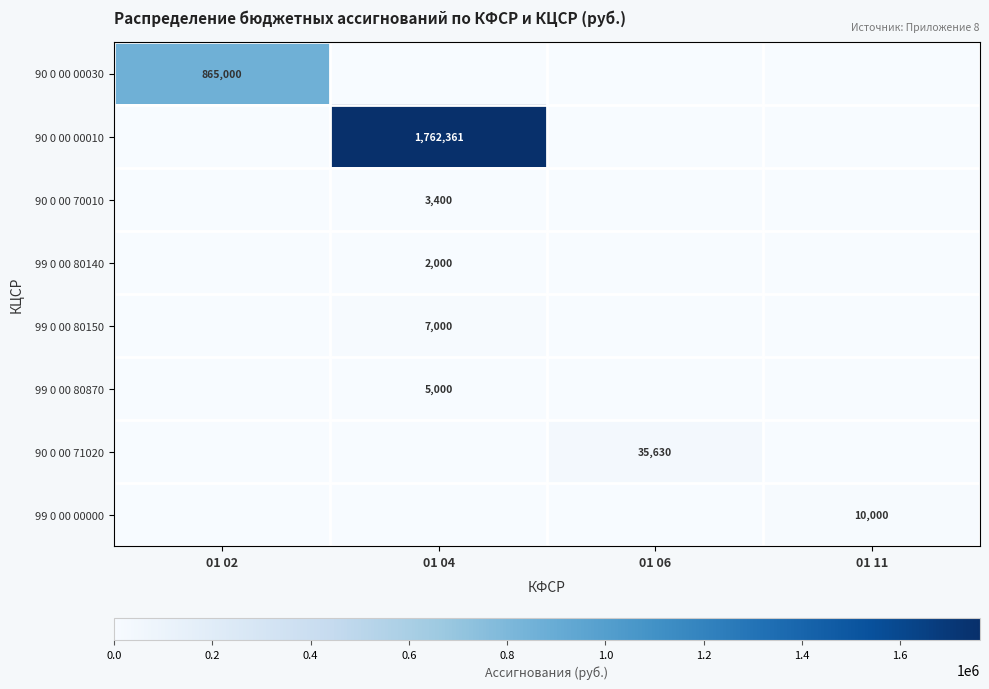

The 90 0 00 00010 series shows 1762361 at 01 04. True or false?

True